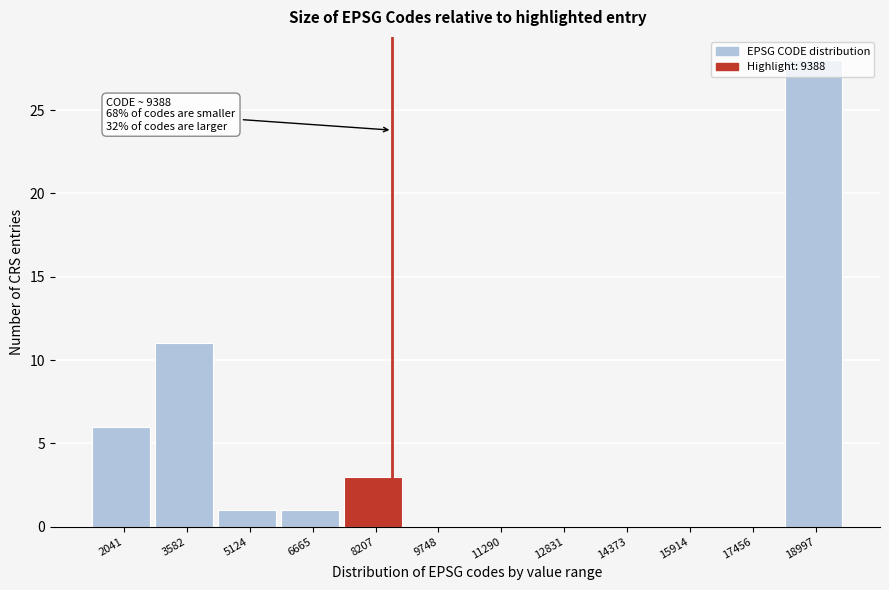

Is it true that the value at 12831 is 0?

True